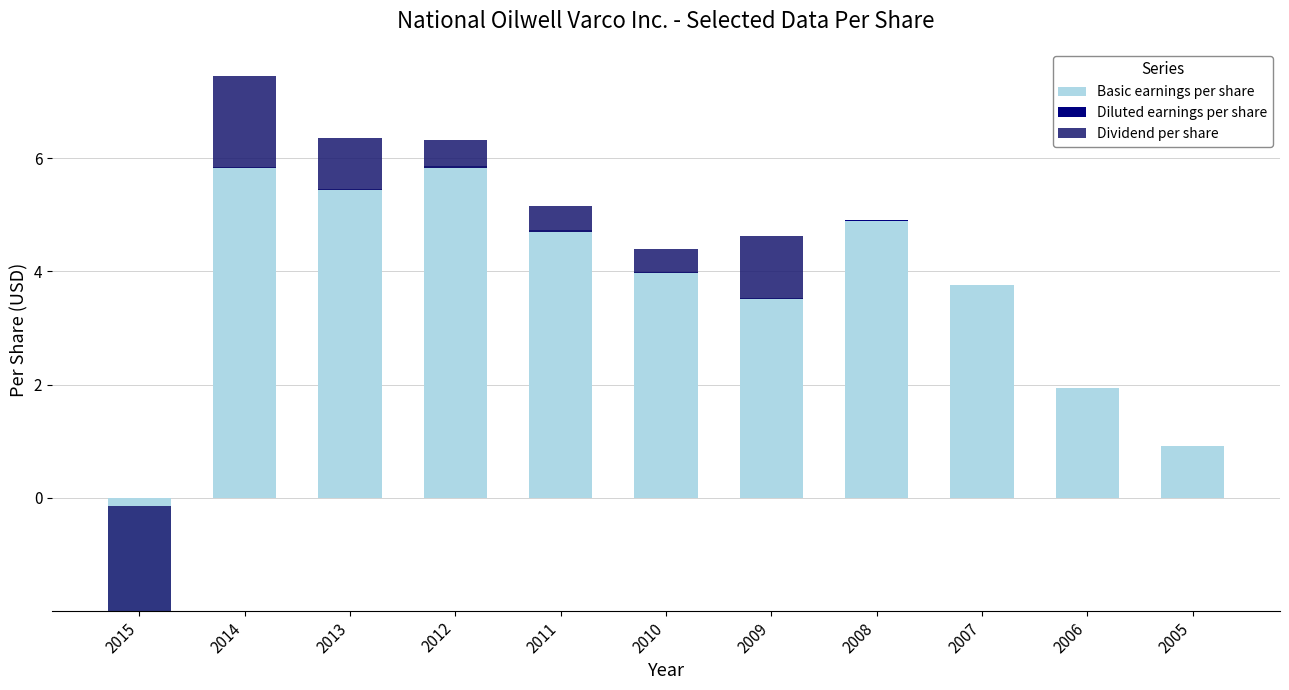

At how many categories does at least one series exceed 0?

11